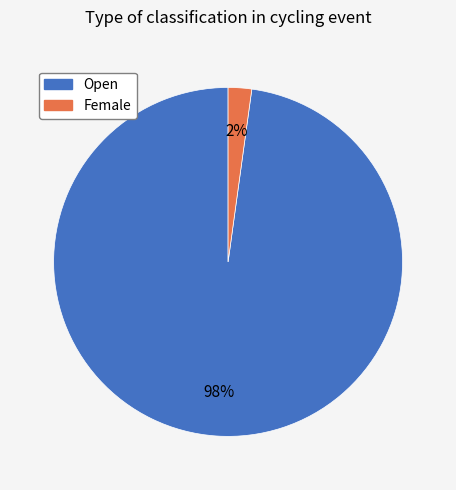

Rank the categories by value from lowest to highest.

Female, Open